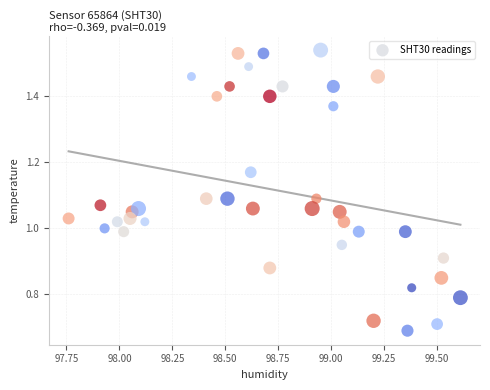

What is the range of X values (max minus min)?

1.8